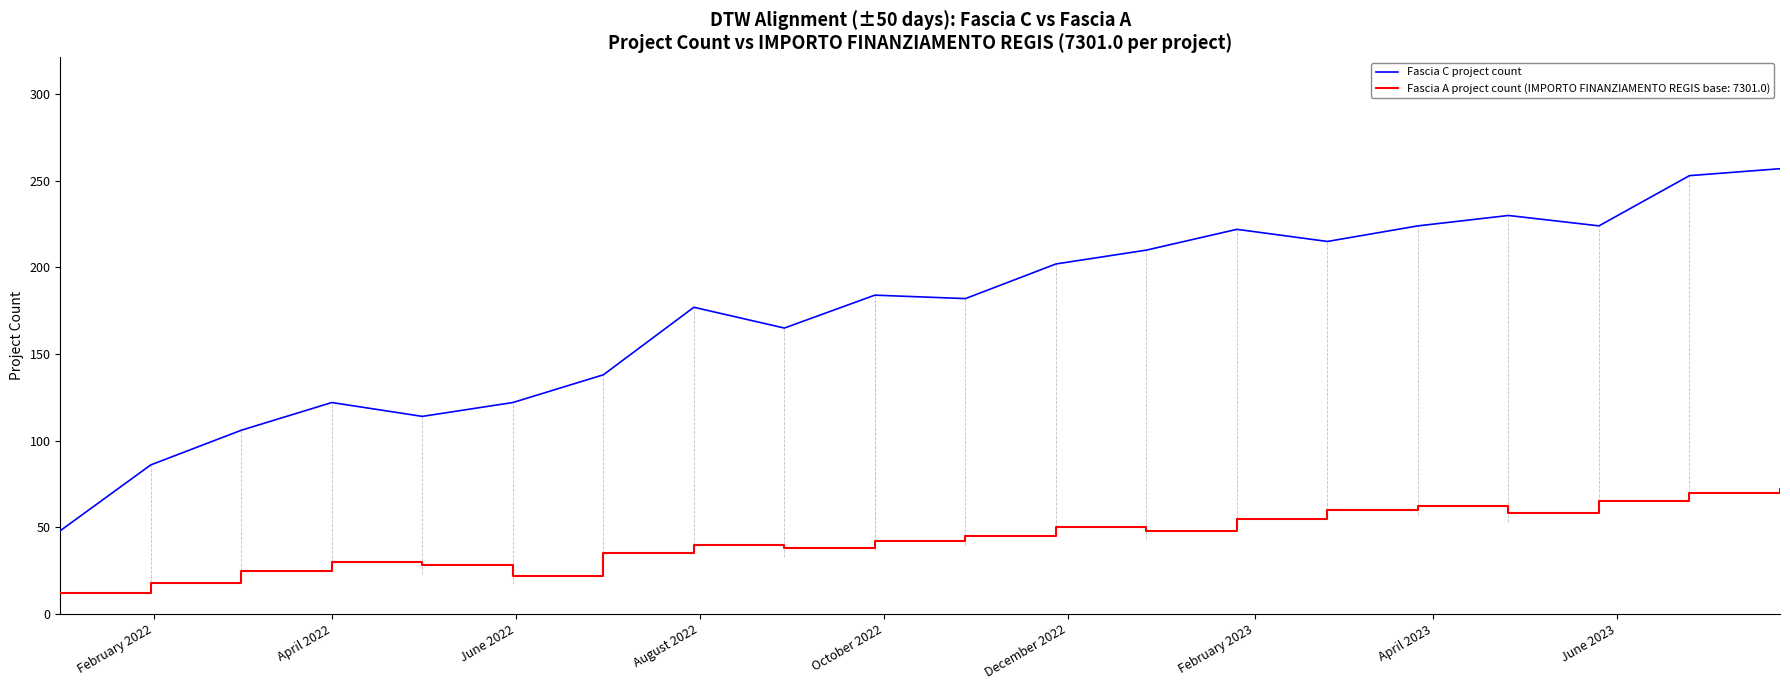

Which series has the widest spread of values?

Fascia C project count